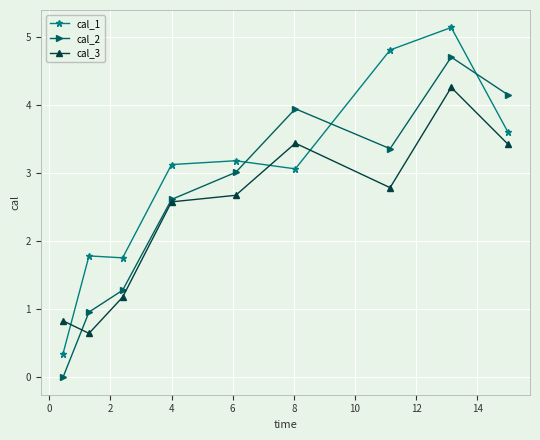

Which series has the largest total across all categories?

cal_1